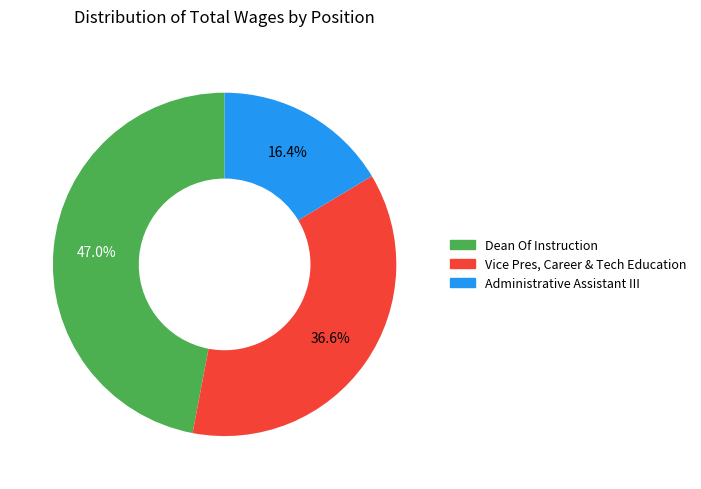

To the nearest percent, what is the difference between the Vice Pres, Career & Tech Education and Dean Of Instruction slice percentages?

10%